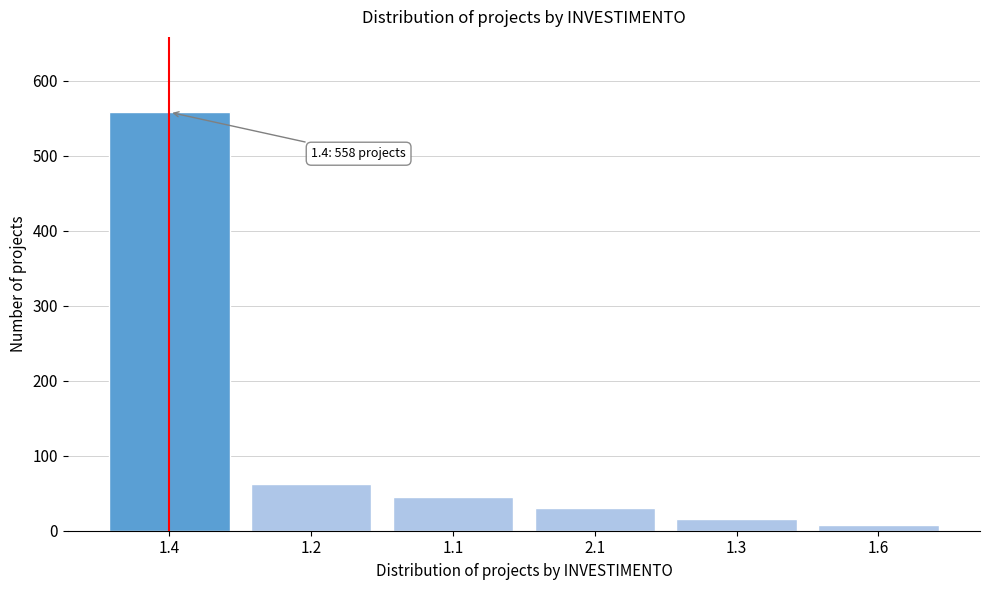

Reading left to right, what are all the values shown in this chart?

1.4=558	1.2=62	1.1=45	2.1=30	1.3=15	1.6=8